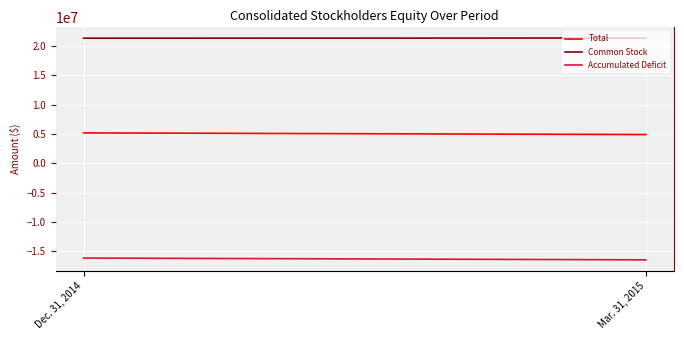

At which category is the sum across all series the highest?

Dec. 31, 2014